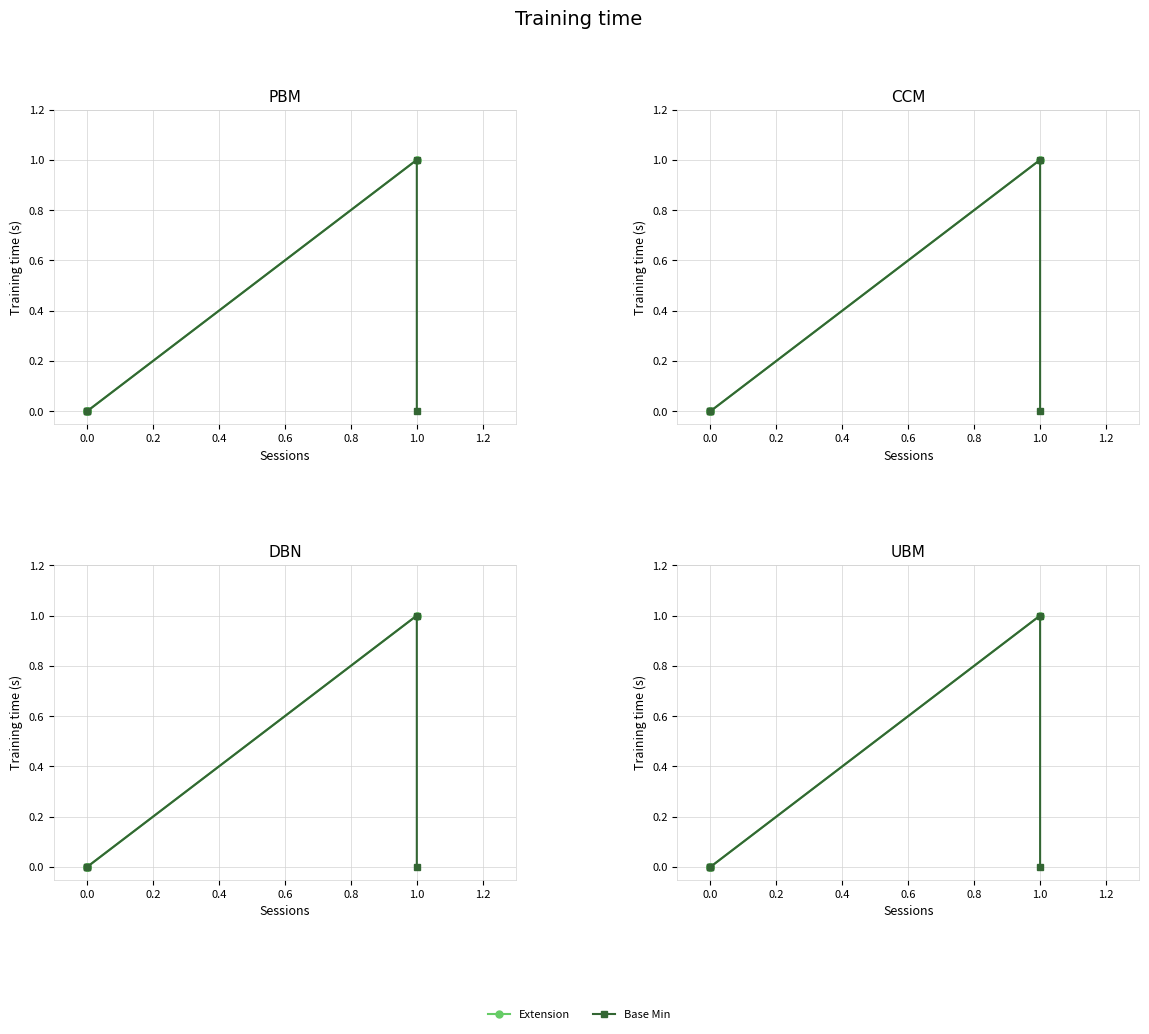

Which series changed the most between 0.0 and 1.0?

Extension